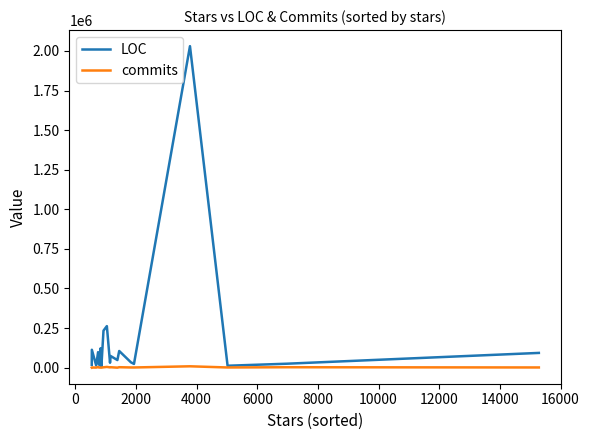

Count the number of data series in this chart.

2